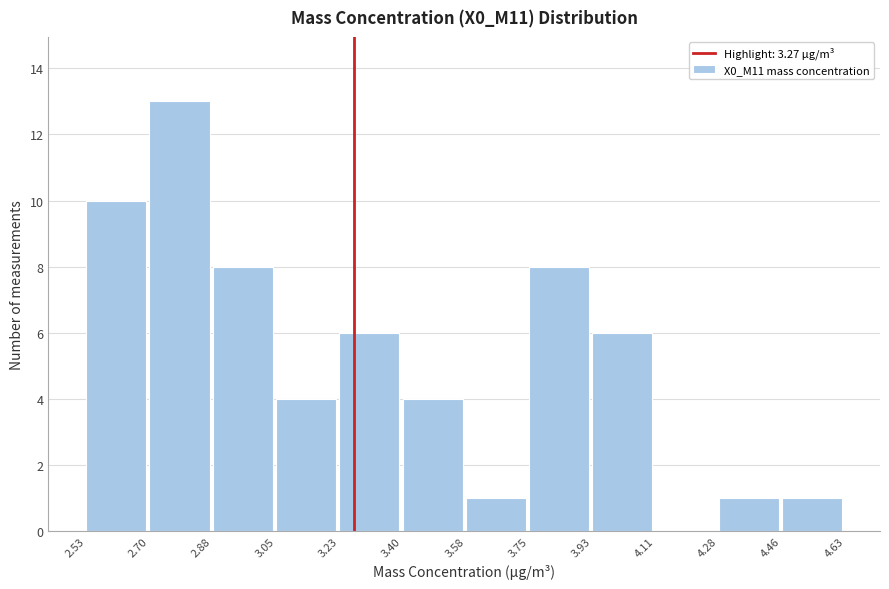

Reading left to right, transcribe this chart: for each bar, give the range it covers on the x-axis and its height. The values are not printed on the chart, so give them approximately, as read against the axis.

2.53 to 2.70: 10
2.70 to 2.88: 13
2.88 to 3.05: 8
3.05 to 3.23: 4
3.23 to 3.40: 6
3.40 to 3.58: 4
3.58 to 3.75: 1
3.75 to 3.93: 8
3.93 to 4.11: 6
4.11 to 4.28: 0
4.28 to 4.46: 1
4.46 to 4.63: 1